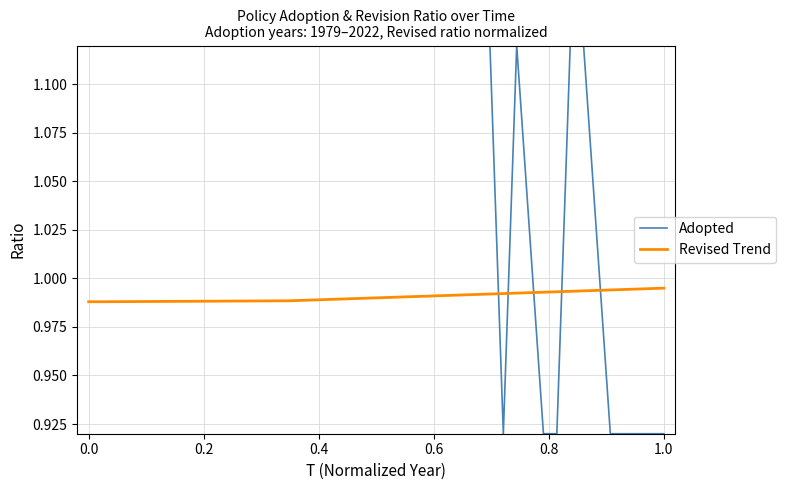

Which series has the largest total across all categories?

Adopted